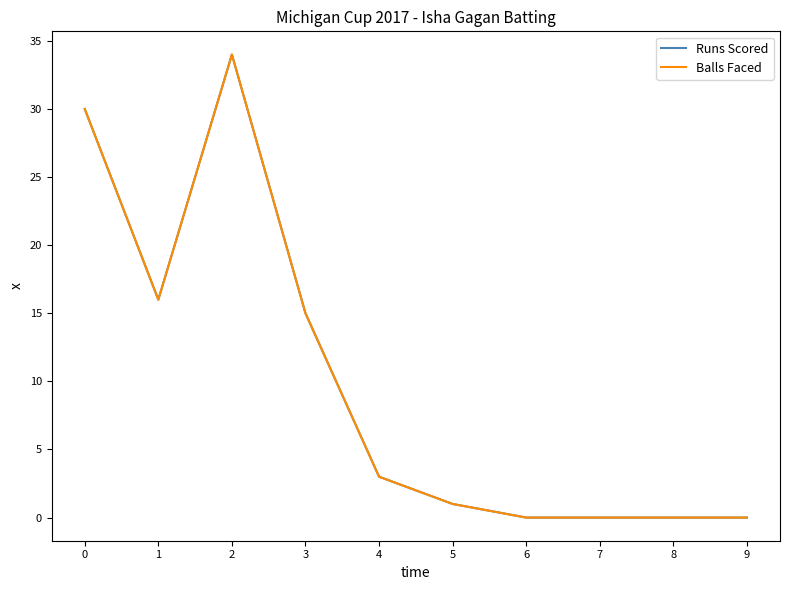

The Runs Scored series shows 0 at 7. True or false?

True